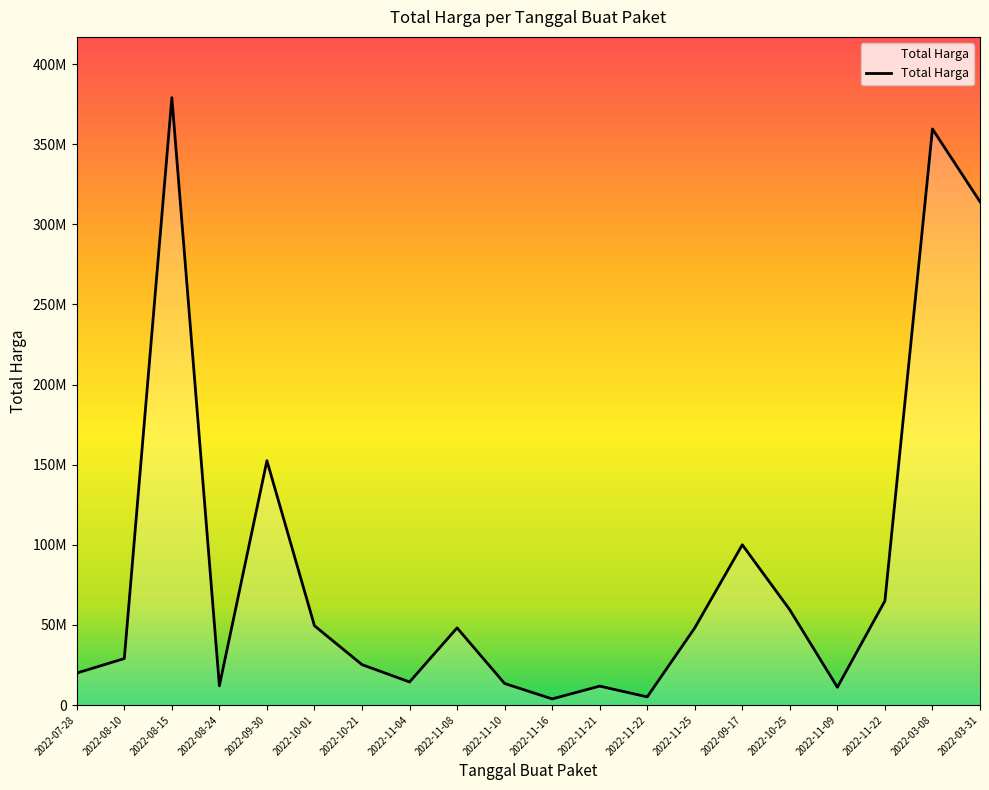

What is the ratio of the value at 2022-10-25 to the value at 2022-11-22?

0.9